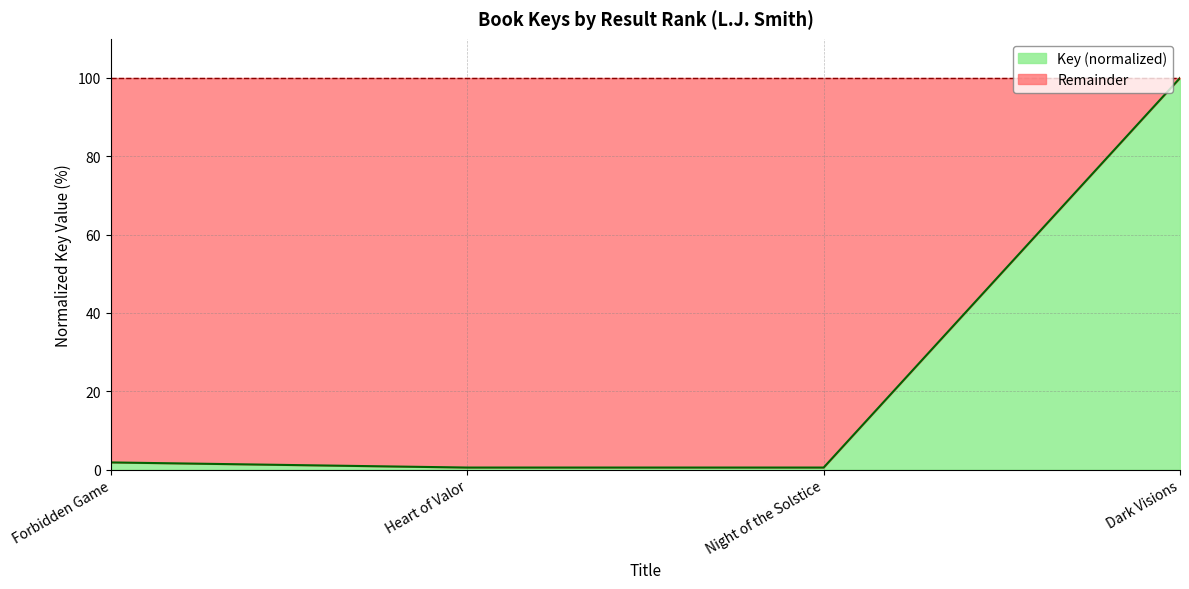

At which category does the chart reach its minimum across all series?

Night of the Solstice